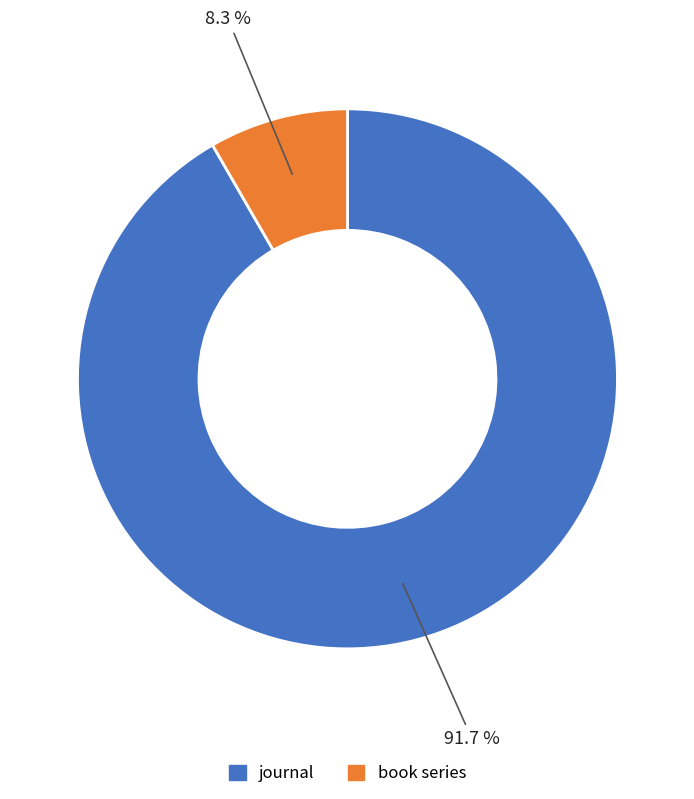

True or false: journal accounts for 92% of the total.

True